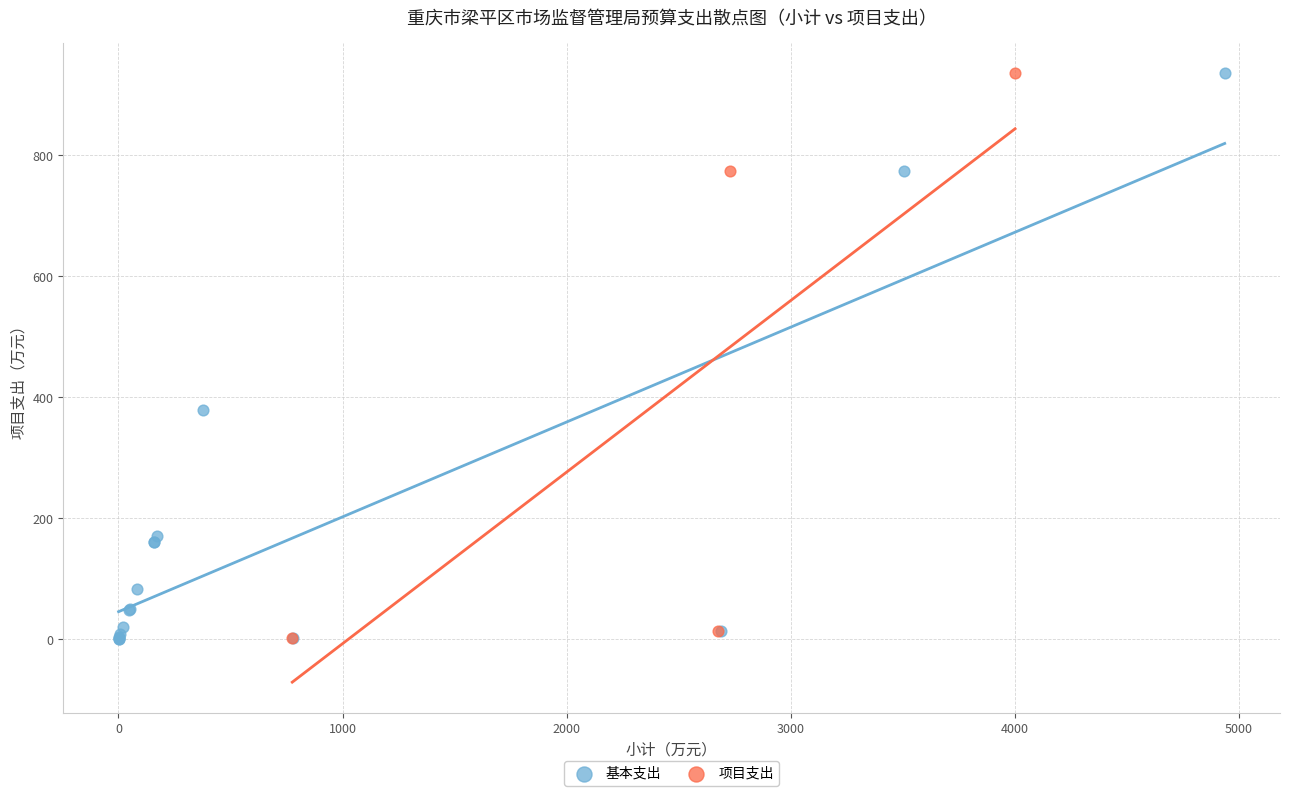

Which series has the widest spread of Y values?

基本支出